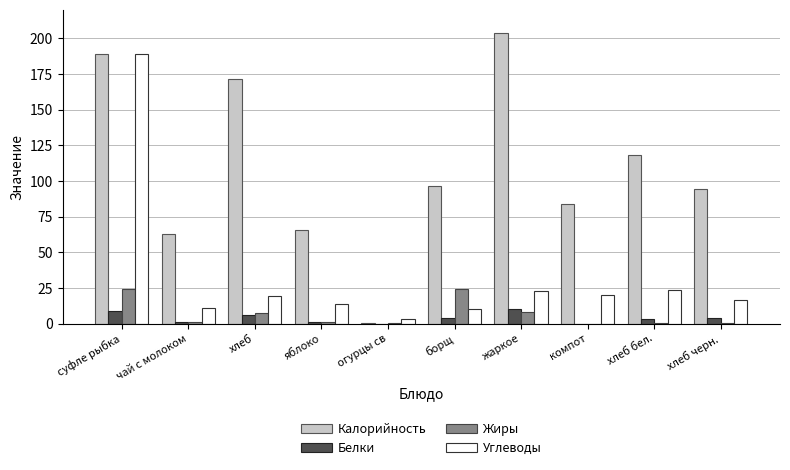

How many distinct data groups are displayed?

4